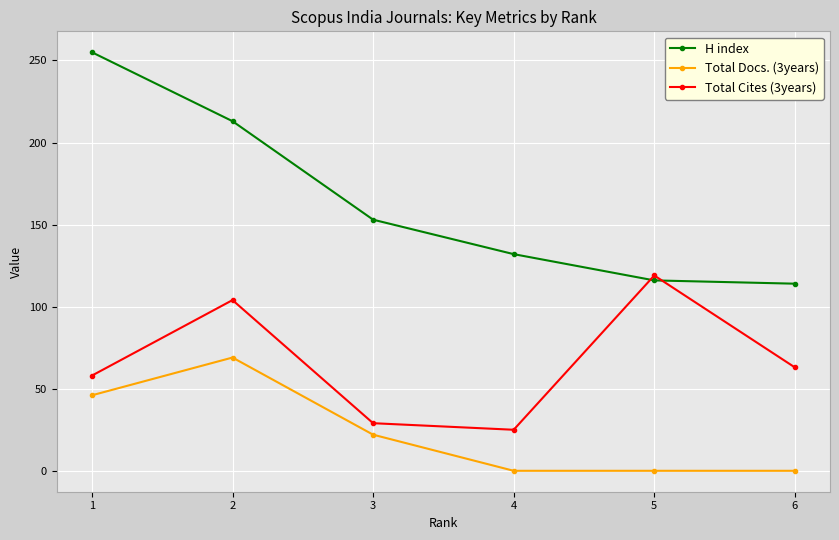

Rank the categories by Total Cites (3years) value from highest to lowest.

5, 2, 6, 1, 3, 4